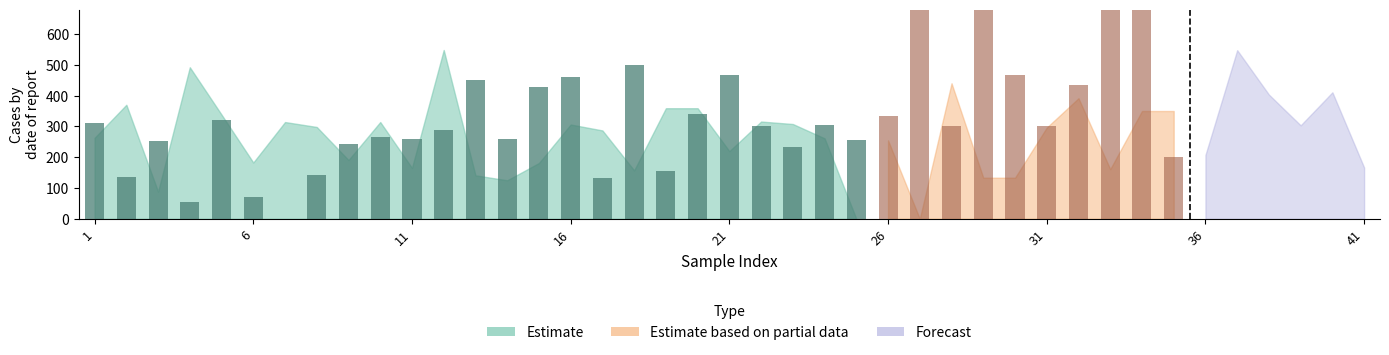

How many data points are above 259?

14